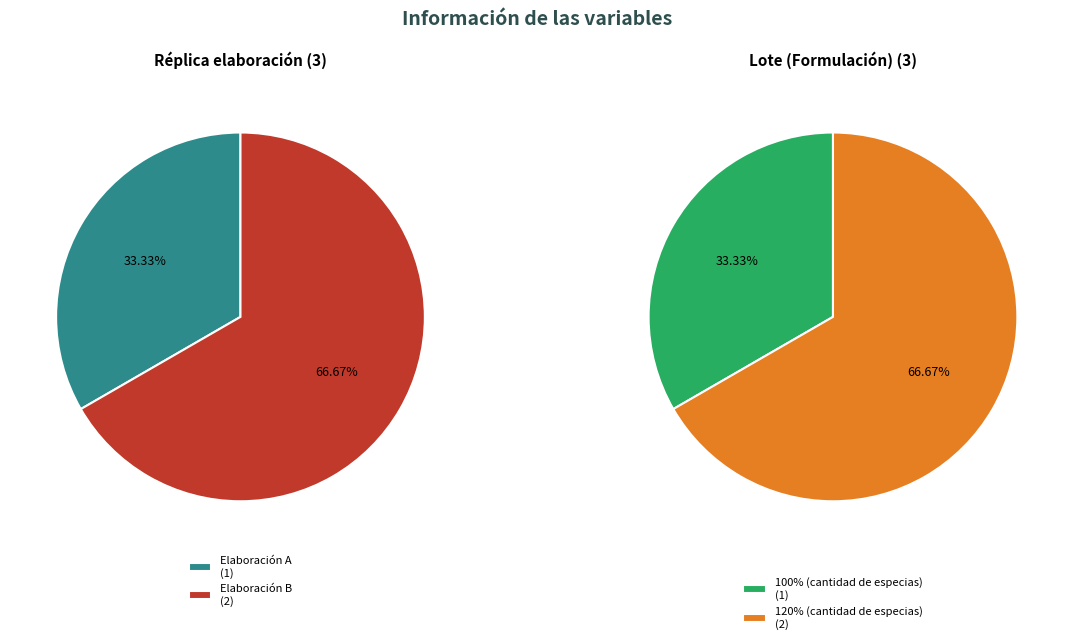

Between 0 and 1, which series saw the biggest shift?

Réplica elaboración